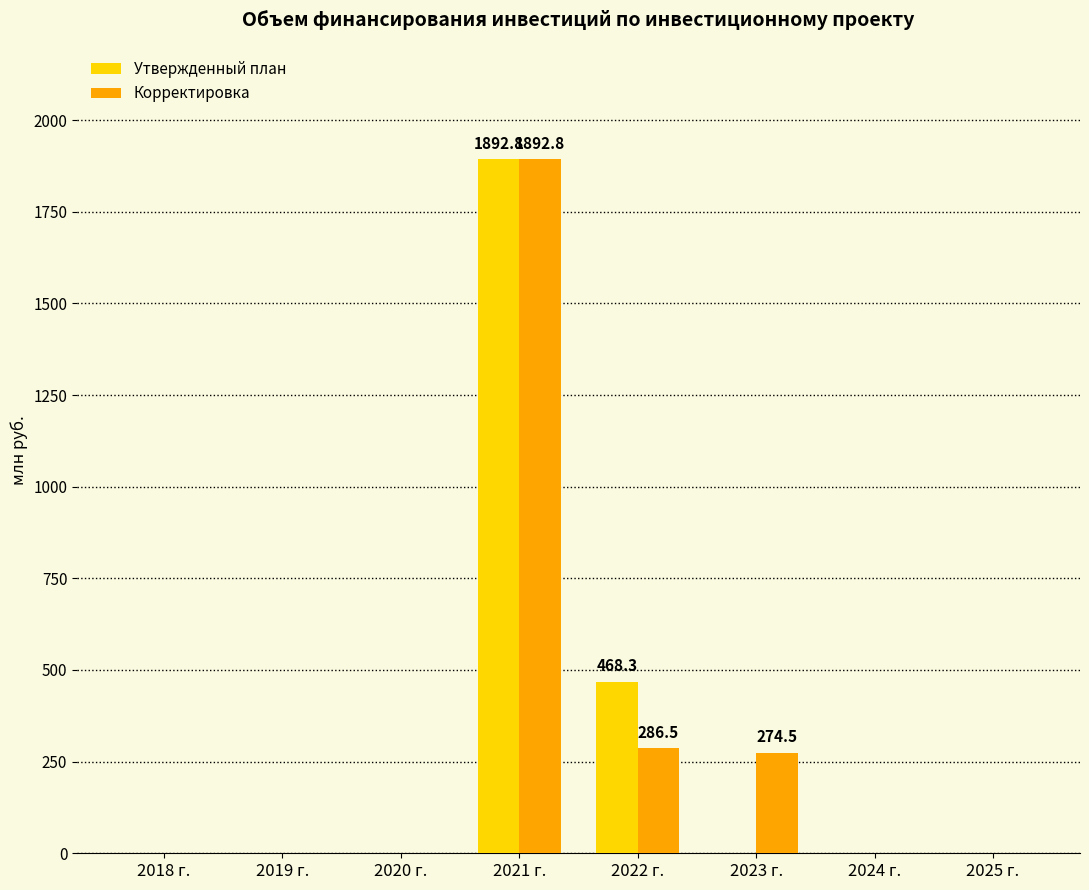

What is the average value of the Утвержденный план series?

295.1